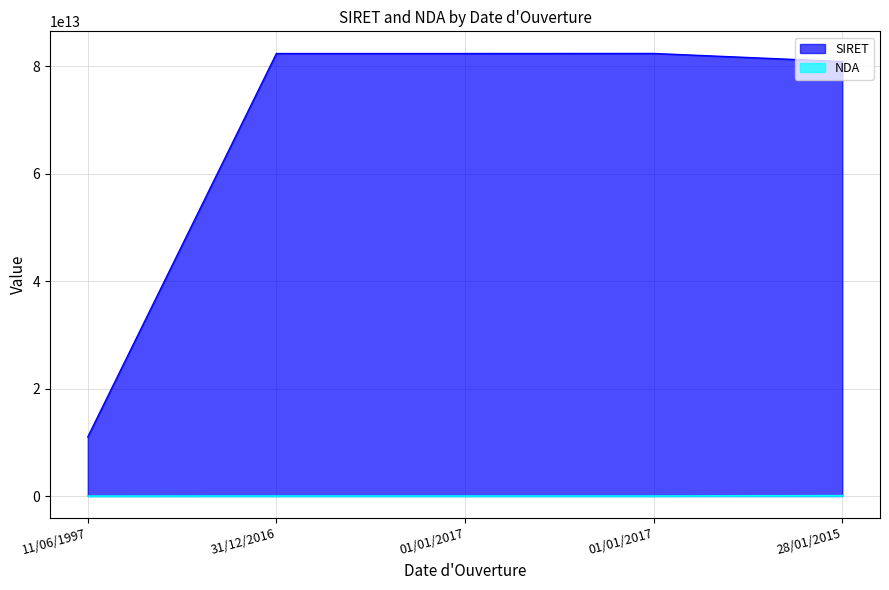

List the series in order of their overall mean, lowest first.

NDA, SIRET